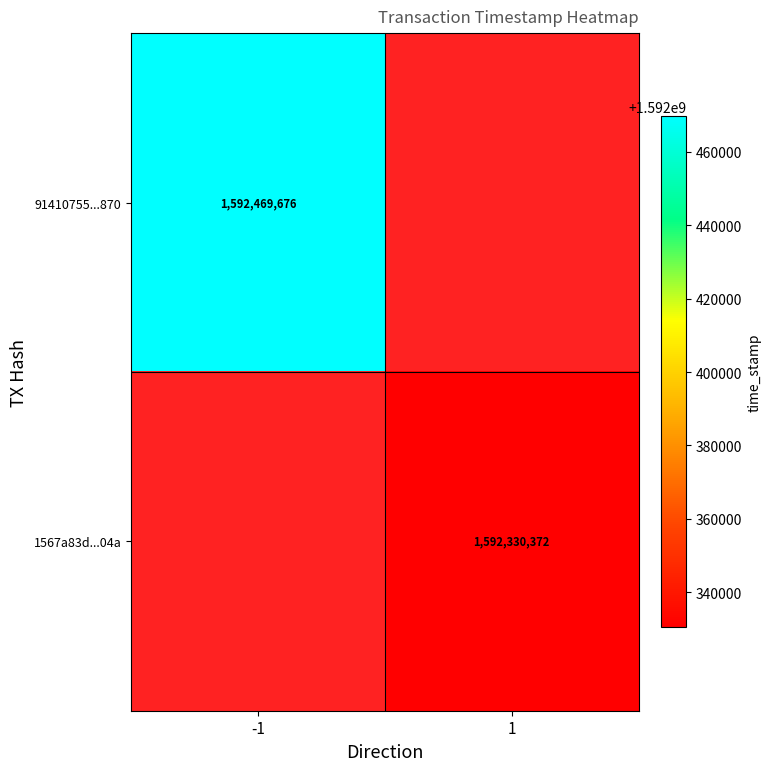

What is the smallest value displayed?

1592330372.0